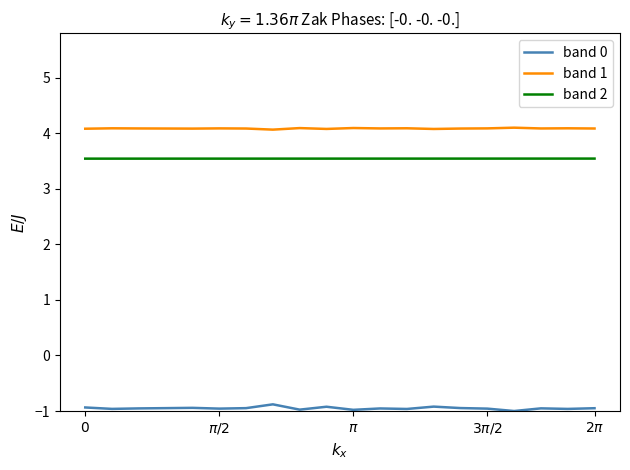

At how many categories does at least one series exceed 2?

20